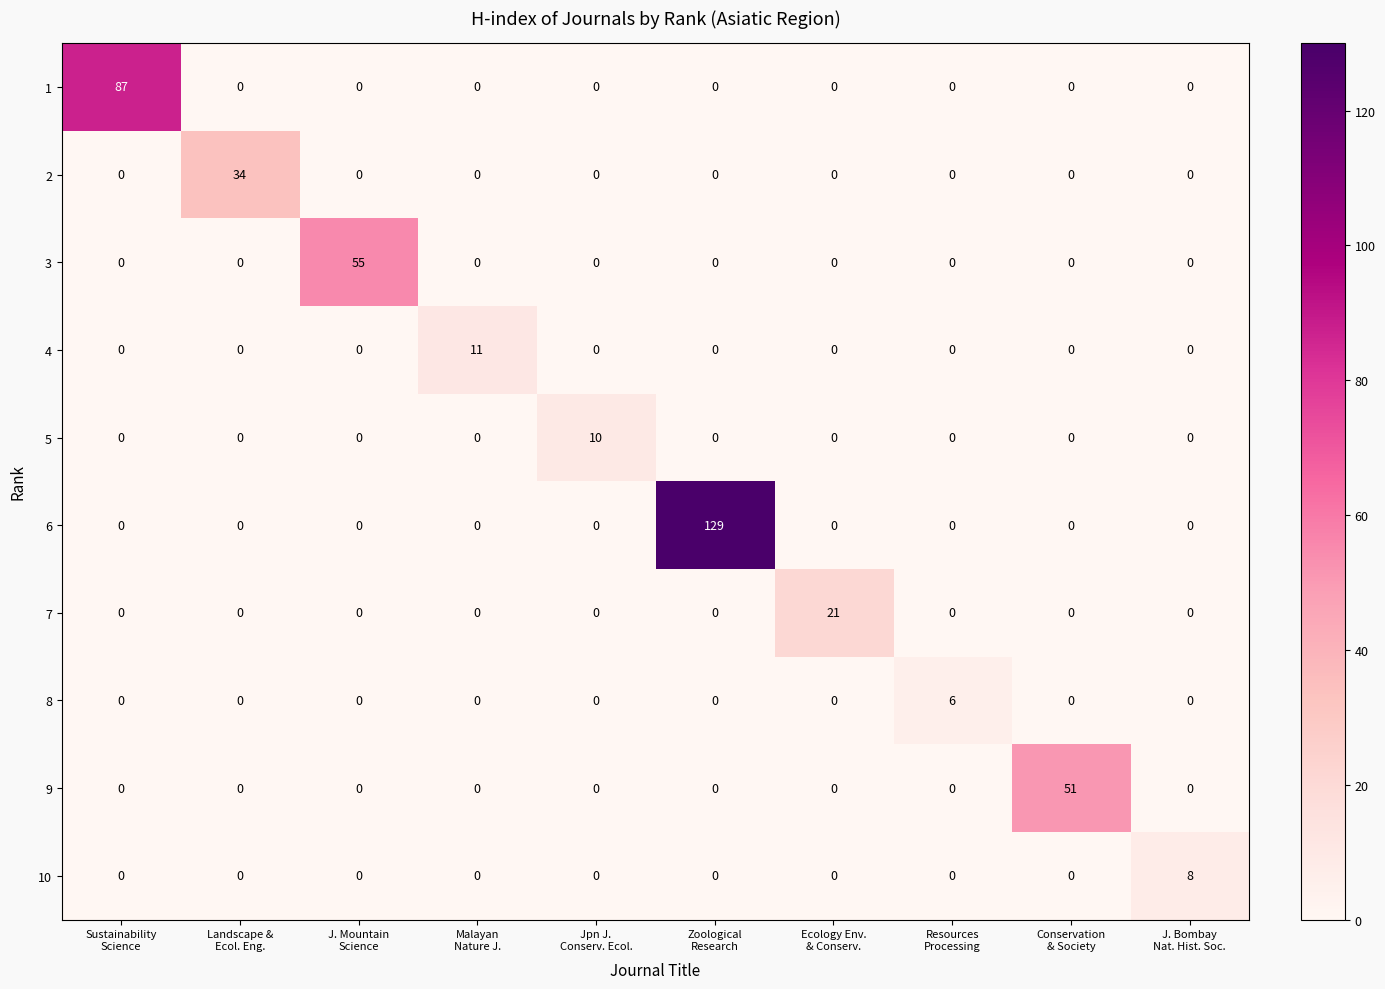

Which series has the largest total across all categories?

6